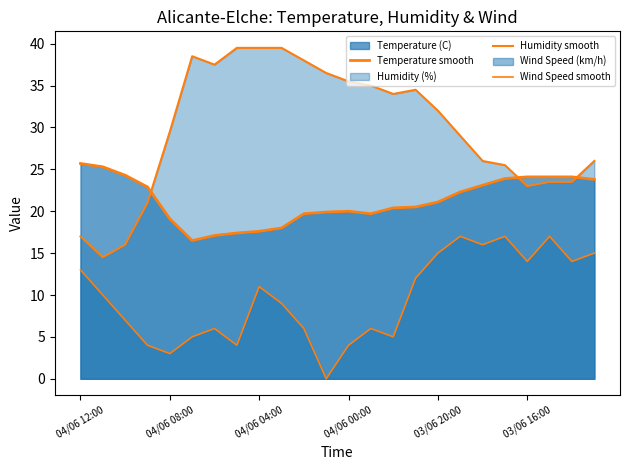

How many interior local peaks does the Humidity smooth series have?

2